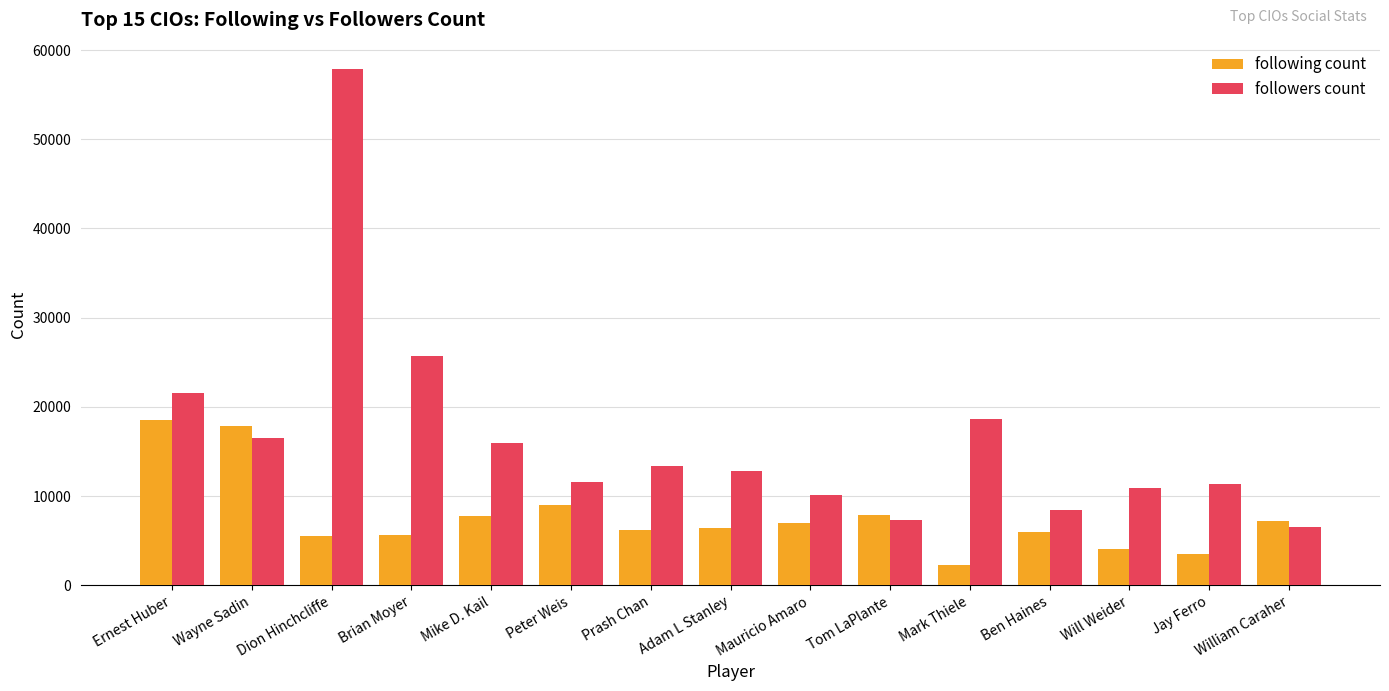

What is the label of the 9th bar from the right?

Prash Chan